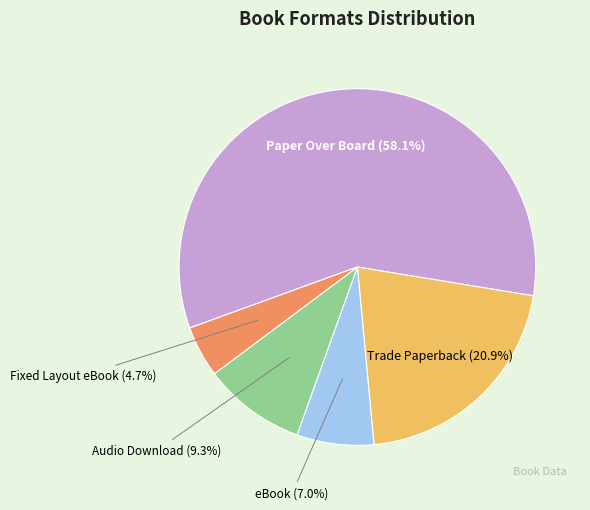

Is there a majority slice in this chart?

Yes